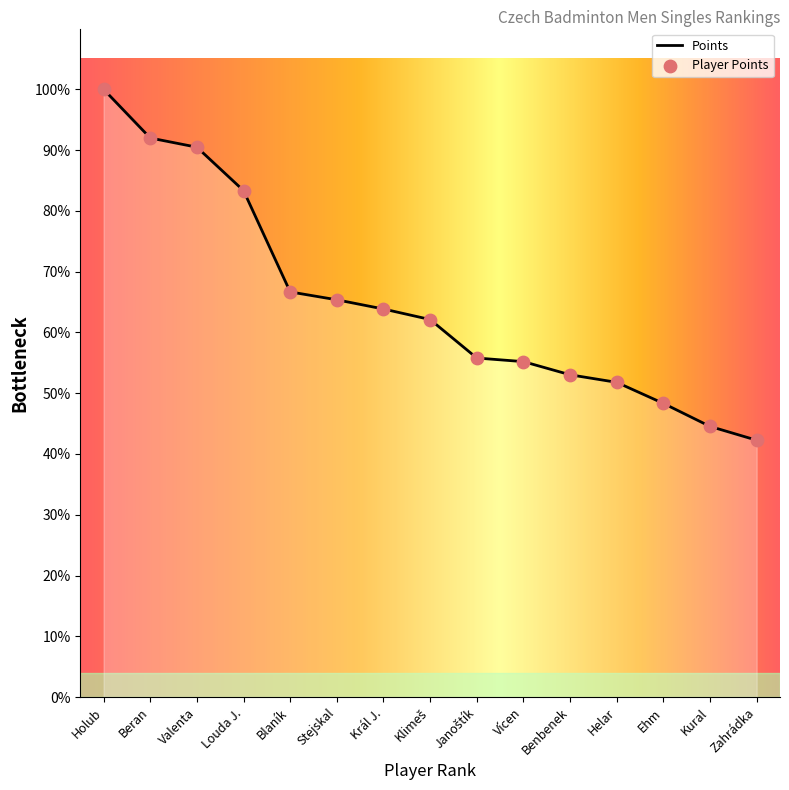

Between Klimeš and Janoštík, which is larger?

Klimeš